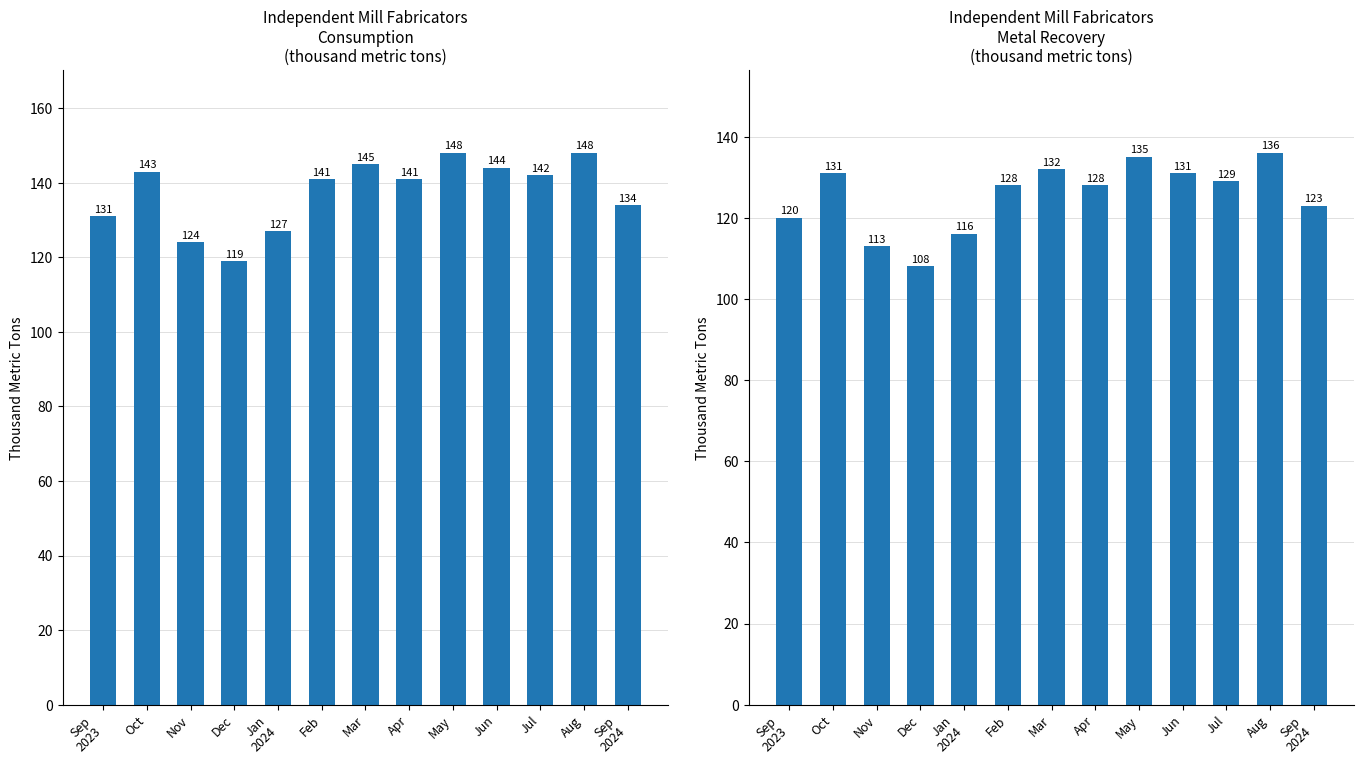

Which series has the largest total across all categories?

Independent mill fabricators Consumption